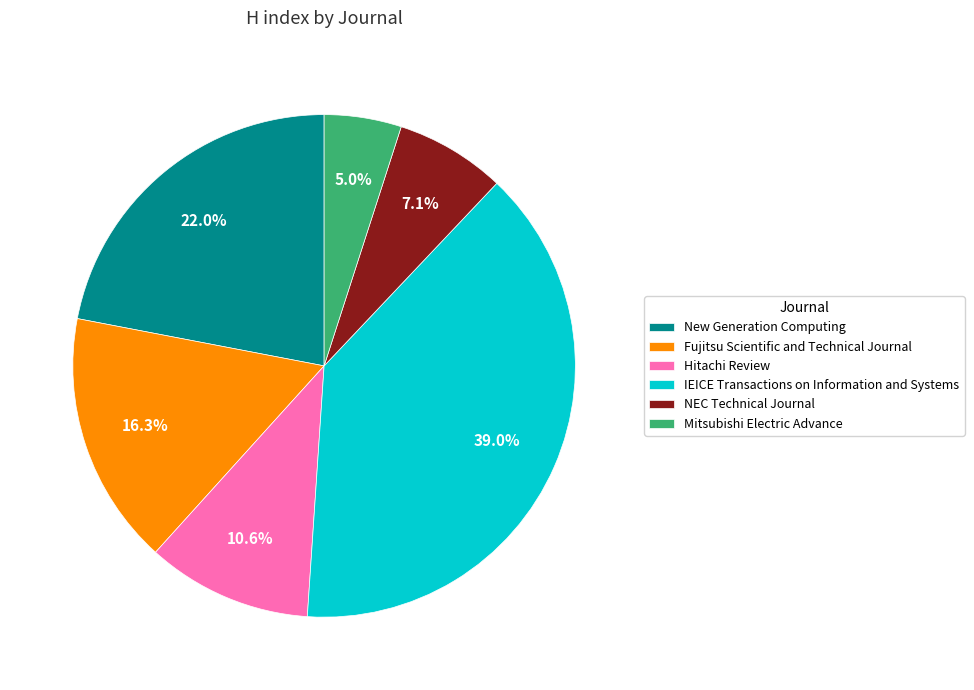

Combined, do New Generation Computing and NEC Technical Journal account for over 50%?

No